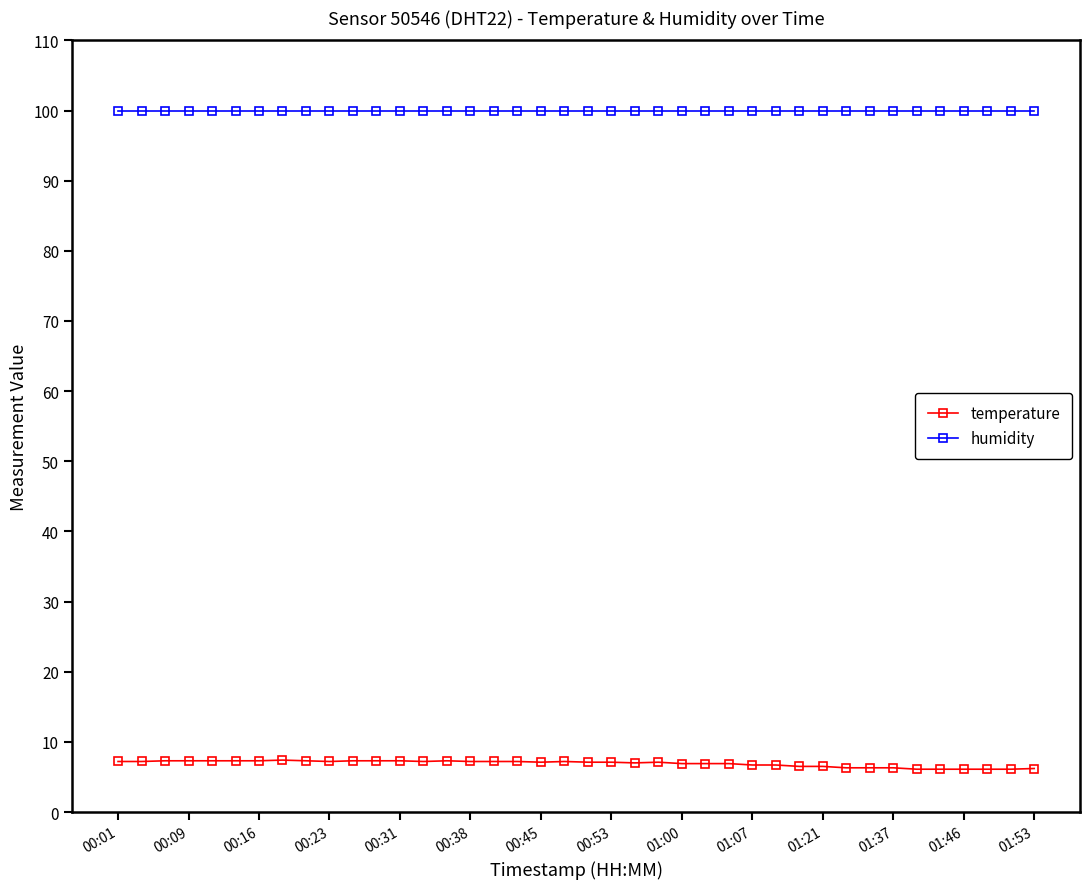

What is the value of the humidity point at the 32nd from the left?

99.9